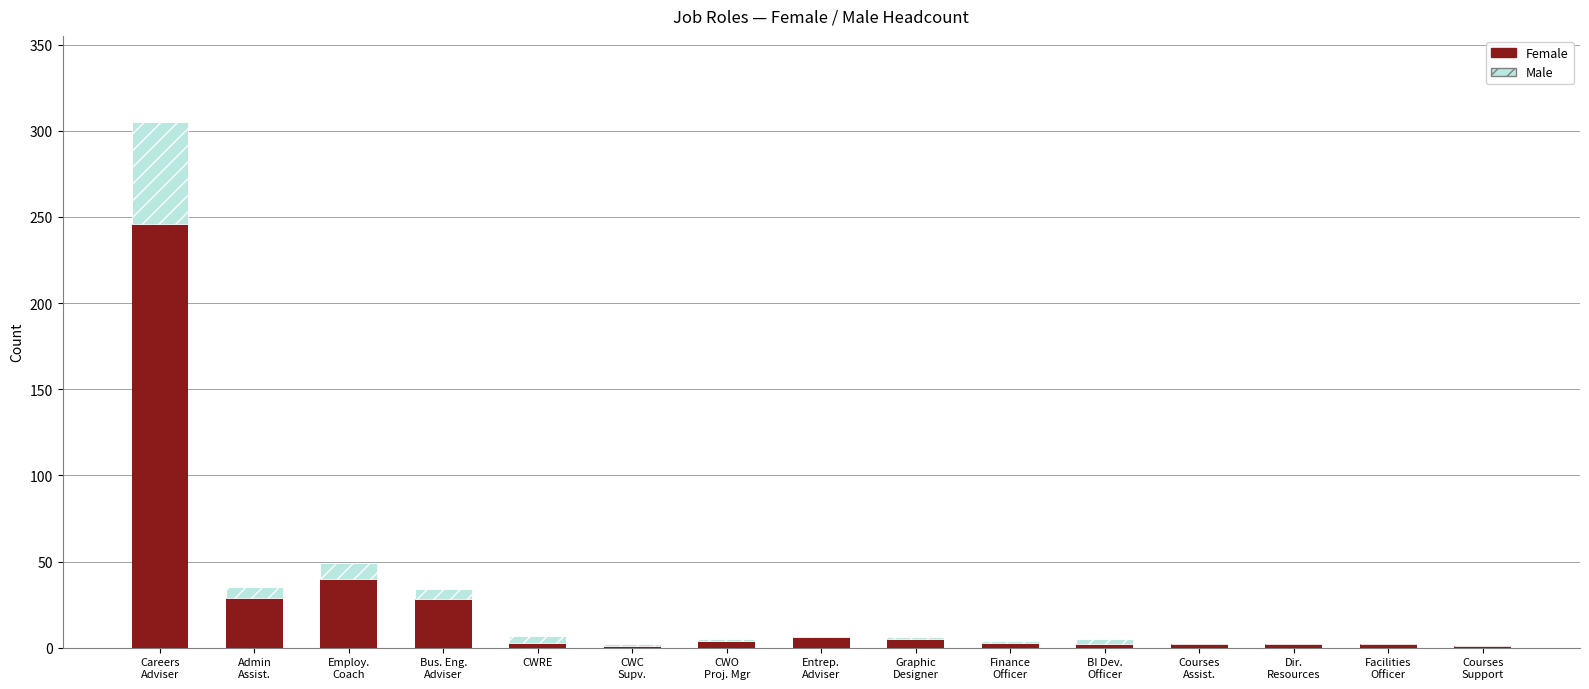

What is the sum of all Female values?

374